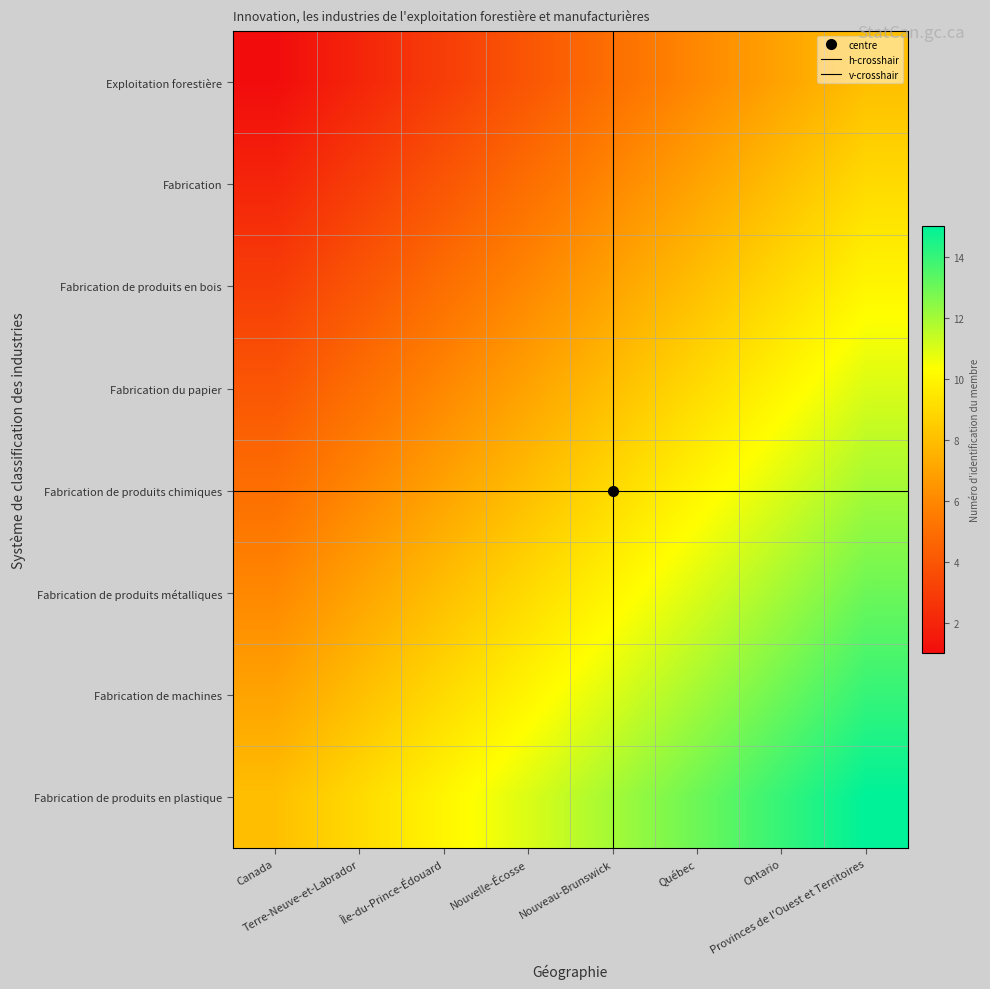

True or false: Fabrication de produits chimiques has a value of 9 at Nouveau-Brunswick.

True